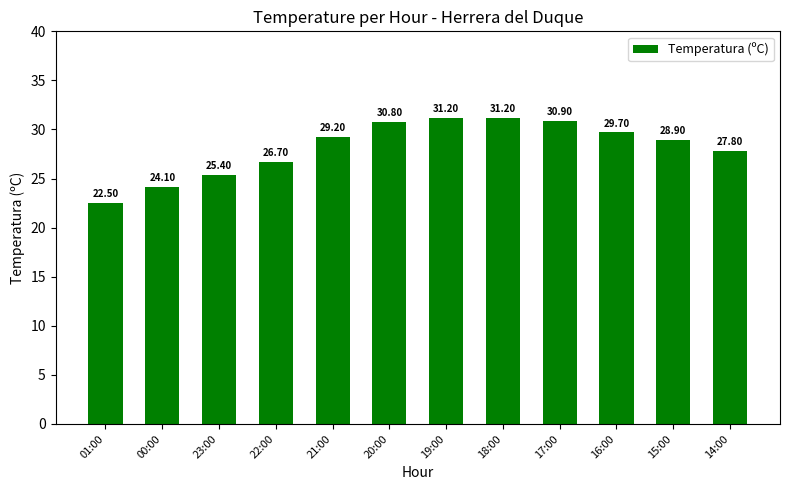

Between 17:00 and 21:00, which is larger?

17:00